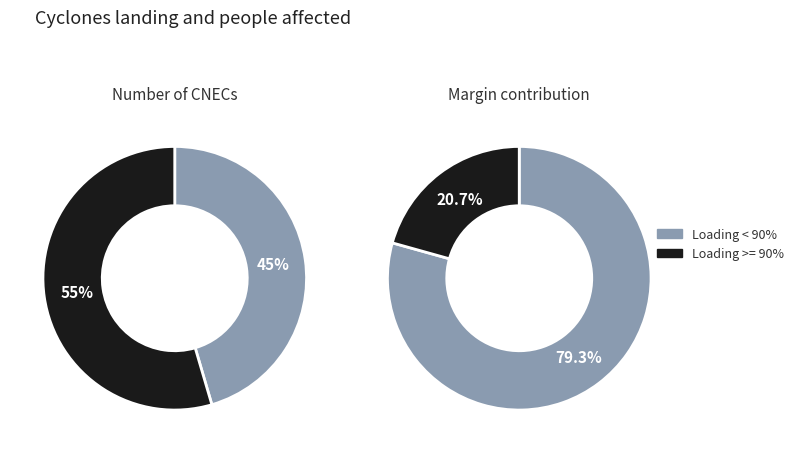

What is the change in value from 76.0 to 75.0?

-1